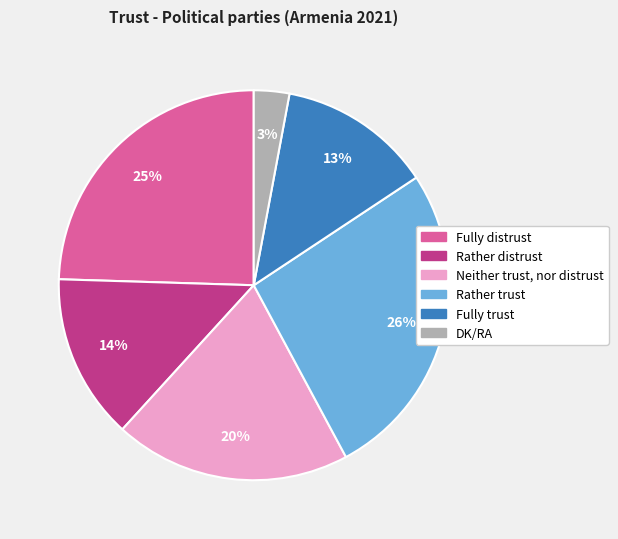

To the nearest percent, what portion does Fully trust represent?

13%